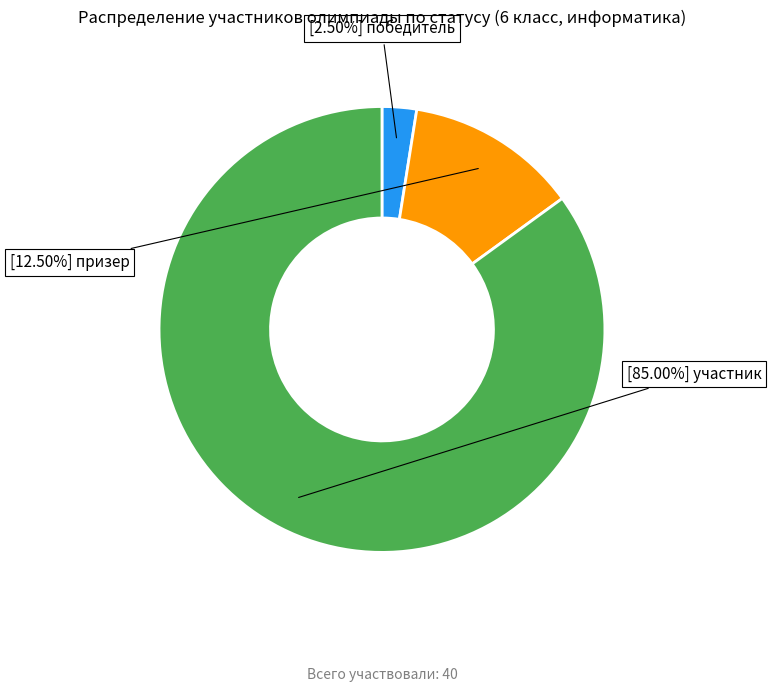

Is there any slice that represents more than half of the pie?

Yes